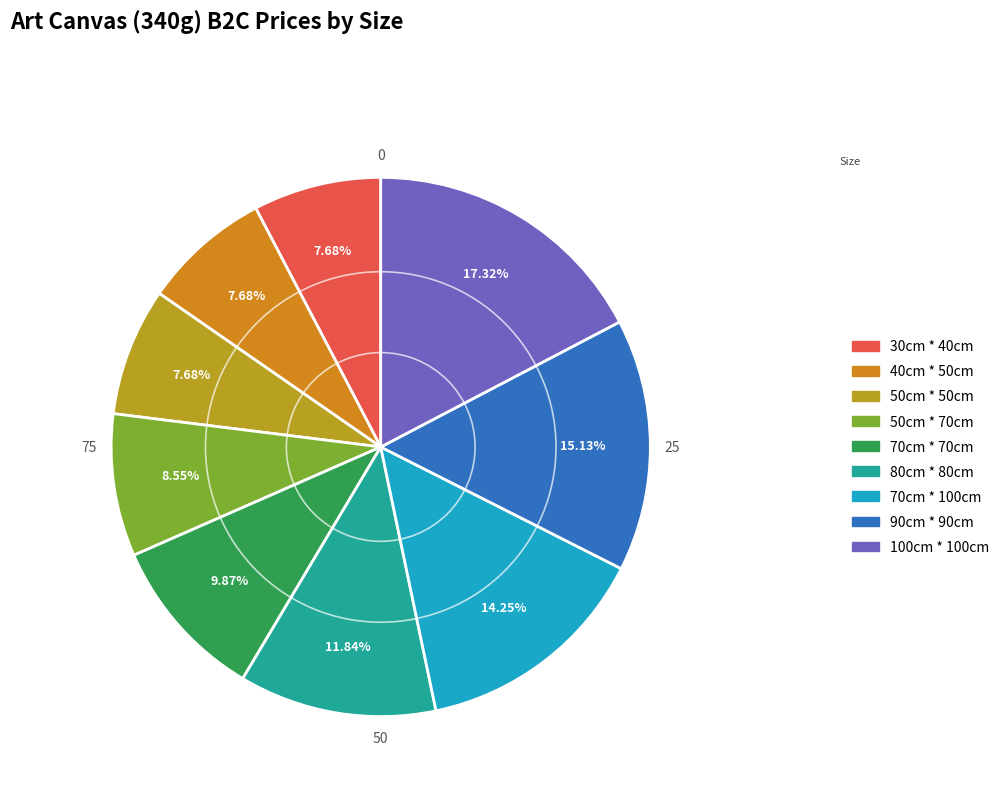

Is it true that 80cm * 80cm is 1% of the pie?

False